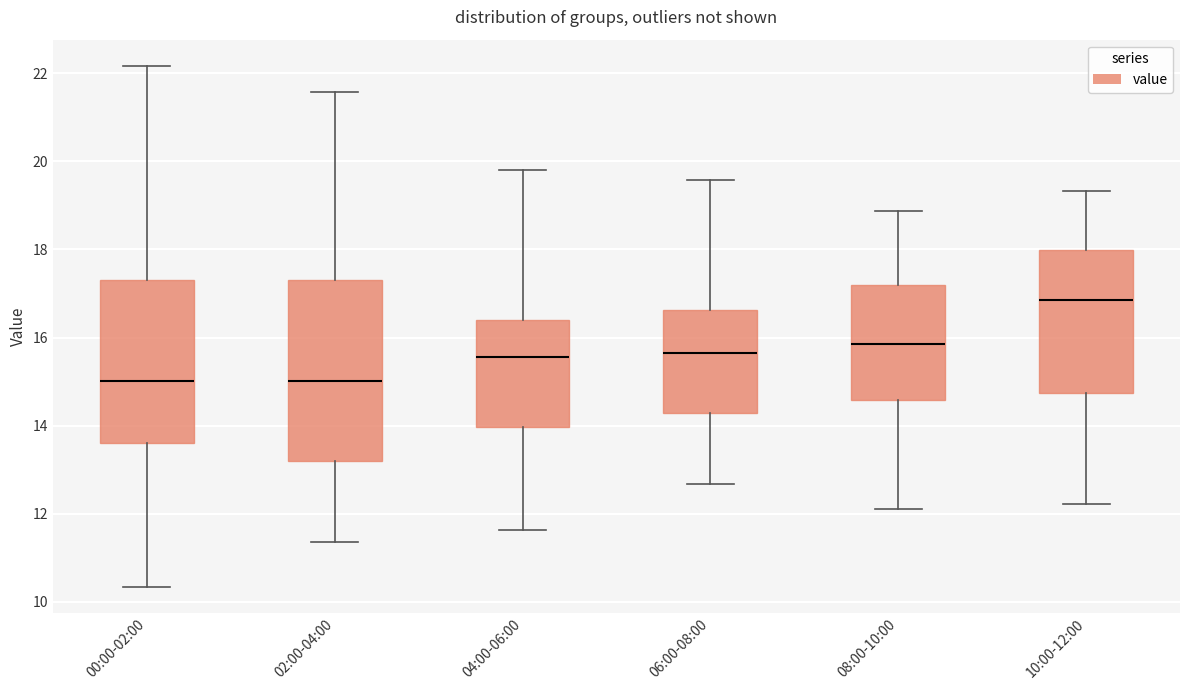

Where is the lower edge of the box for 08:00-10:00 on the y-axis? The values are not printed on the chart, so give them approximately, as read against the axis.

14.6